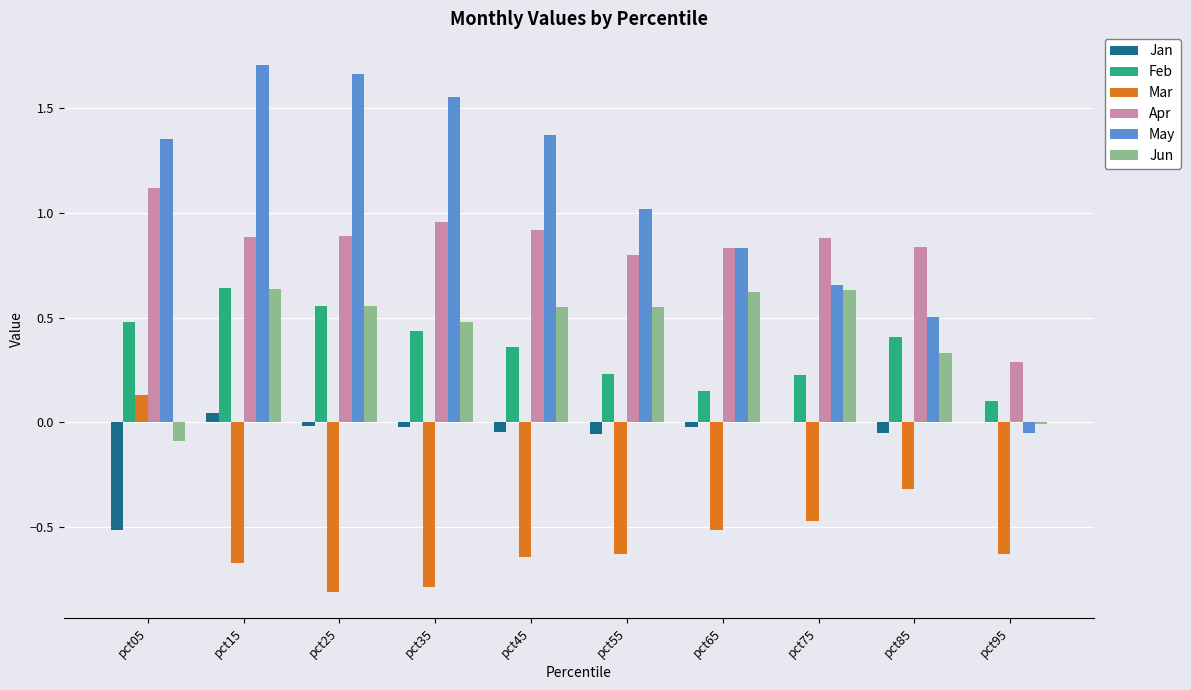

What is the sum of all Jan values?

-0.7